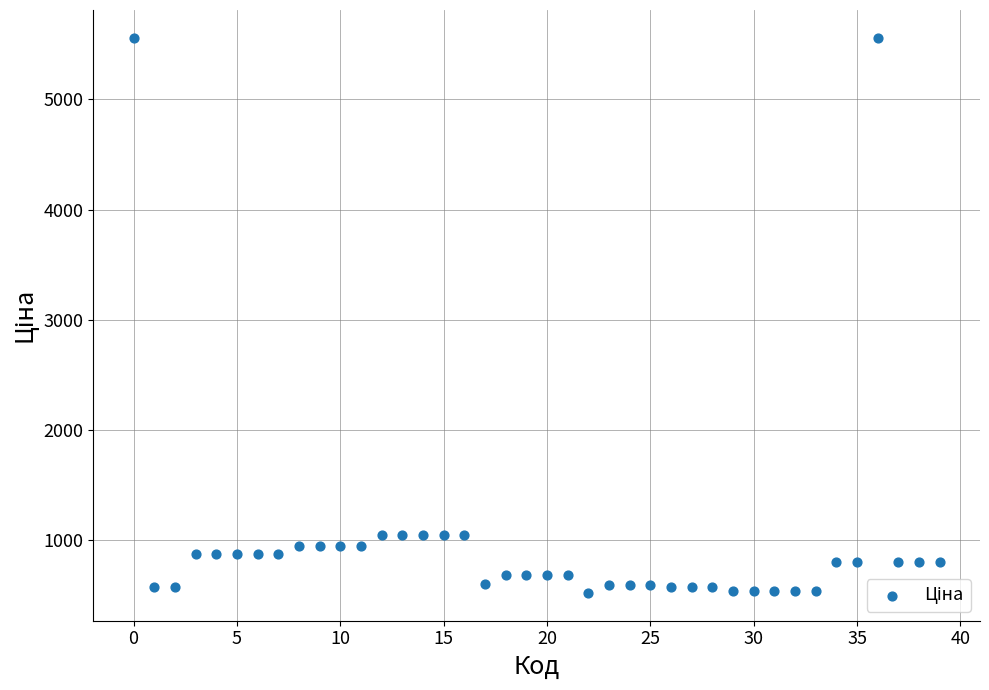

What is the range of Y values (max minus min)?

5039.7